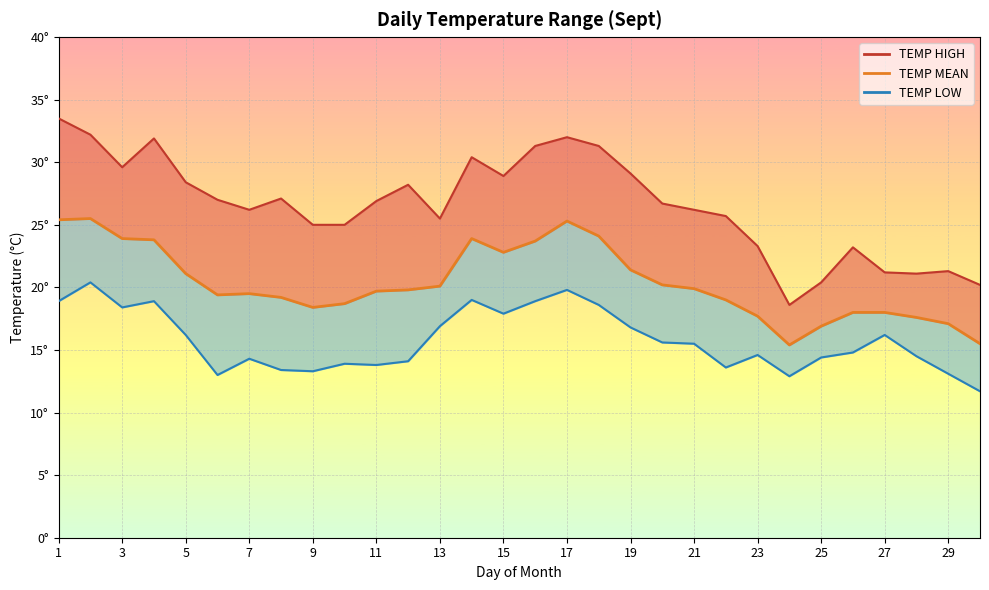

What are all the series names shown in the legend?

TEMP HIGH line, TEMP MEAN, TEMP LOW line